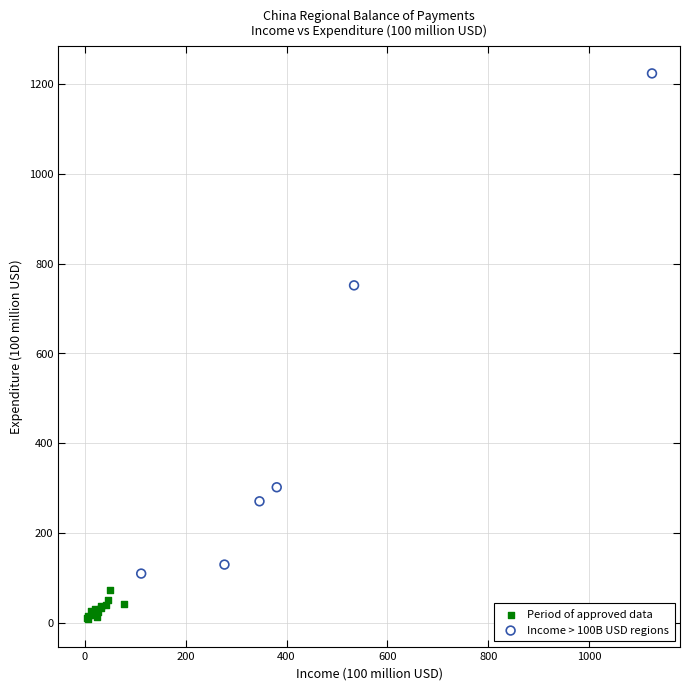

Which series contains the lowest Y value?

Period of approved data